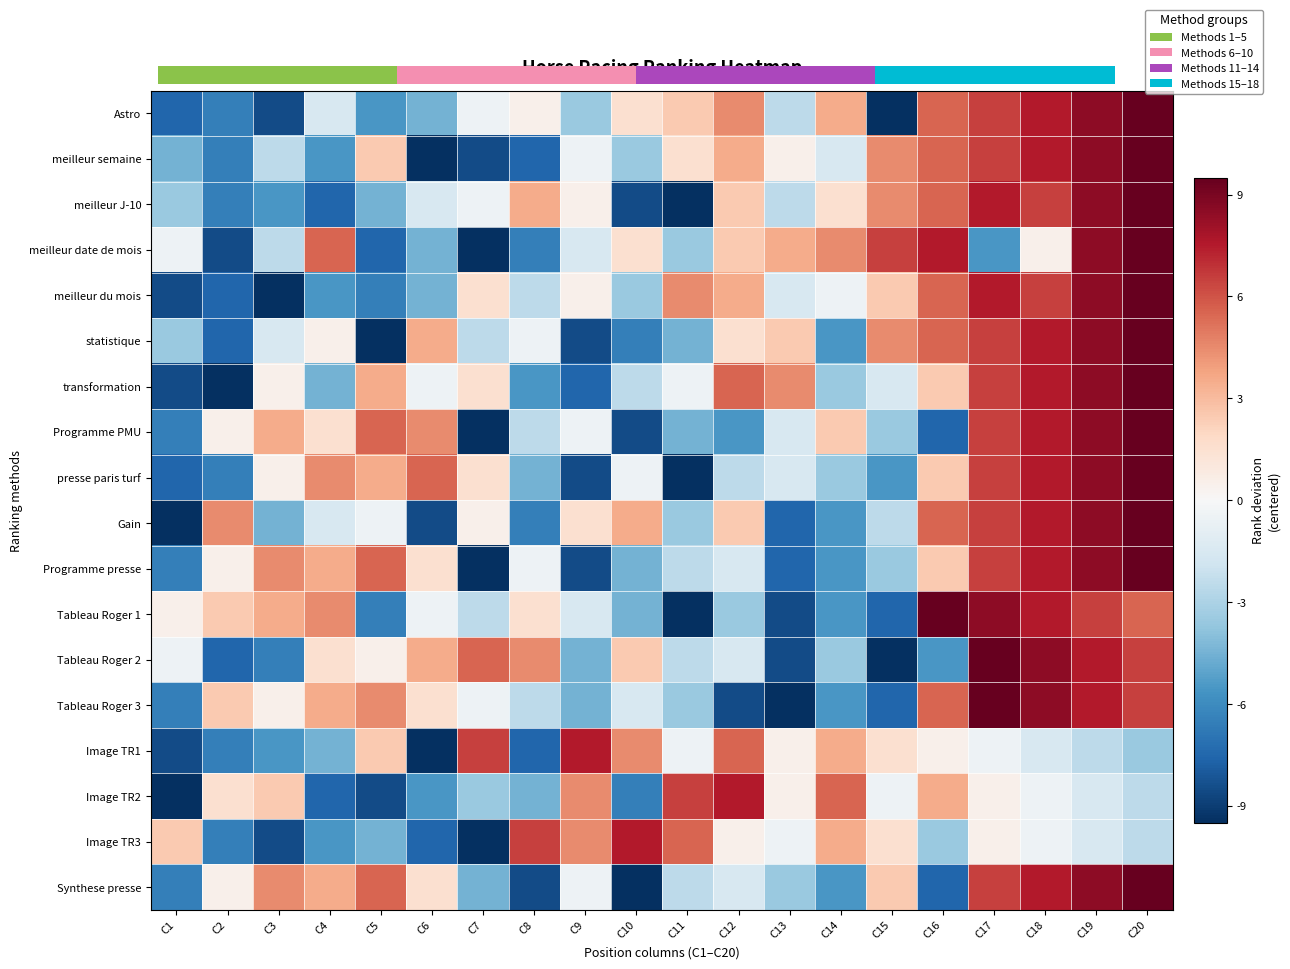

Is it true that Image TR2 equals -5.8 at C7?

False